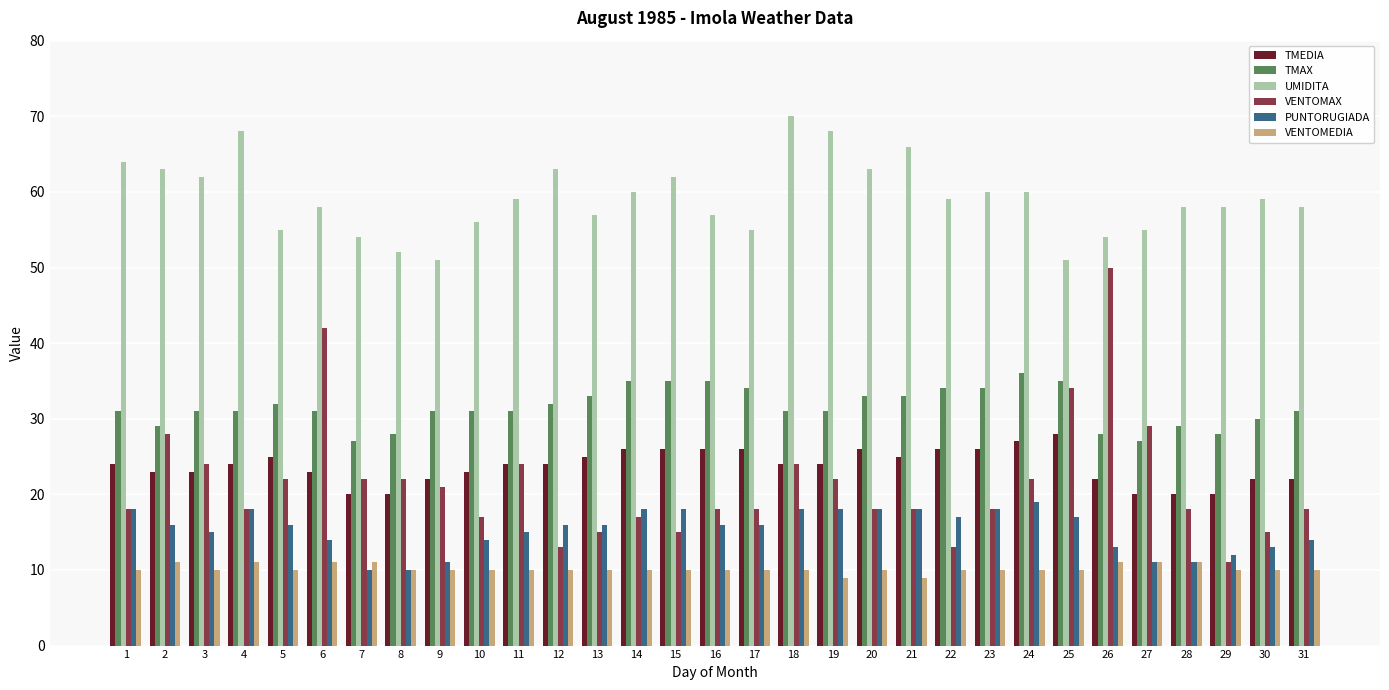

Which series has the largest range (max minus min)?

VENTOMAX